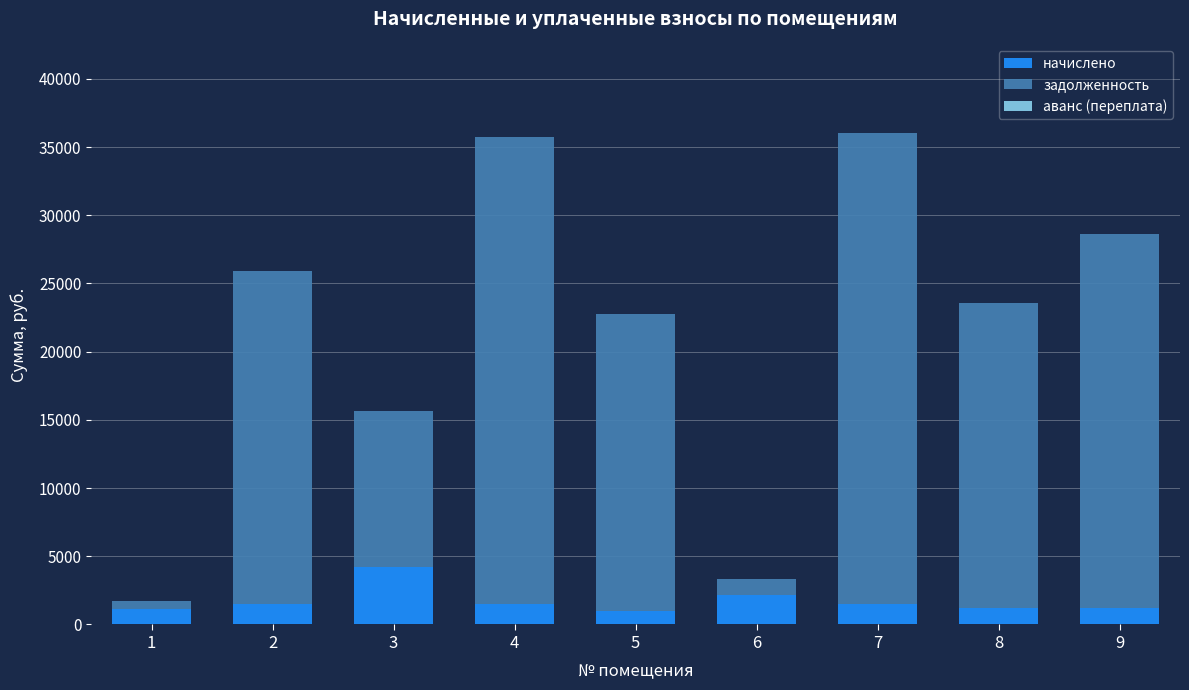

Count the number of data series in this chart.

2